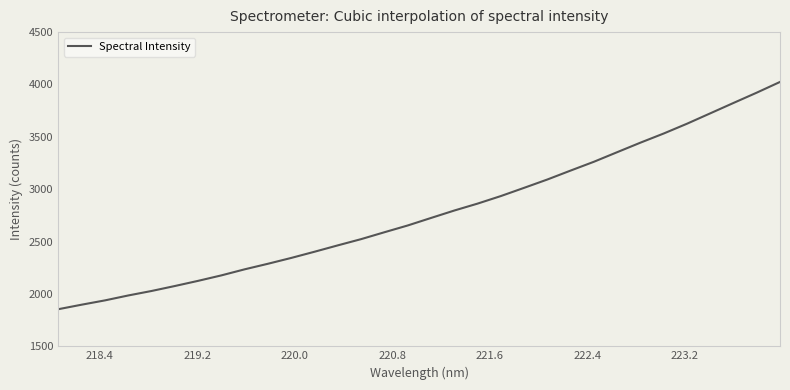

What is the maximum value shown in the chart?

4024.2